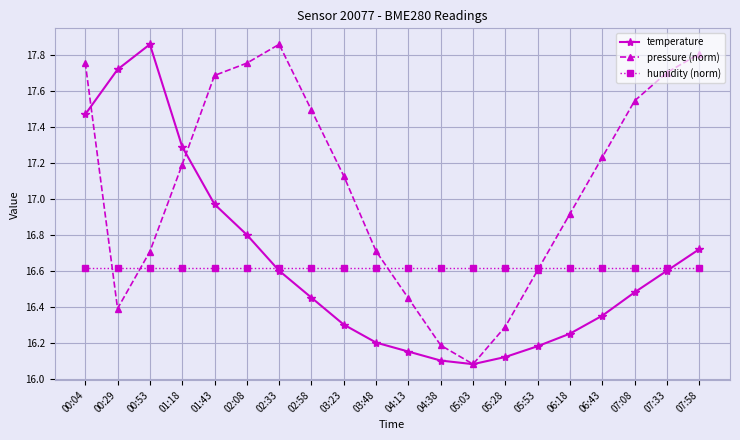

What is the difference between the highest and lowest values at 02:33?

1.3